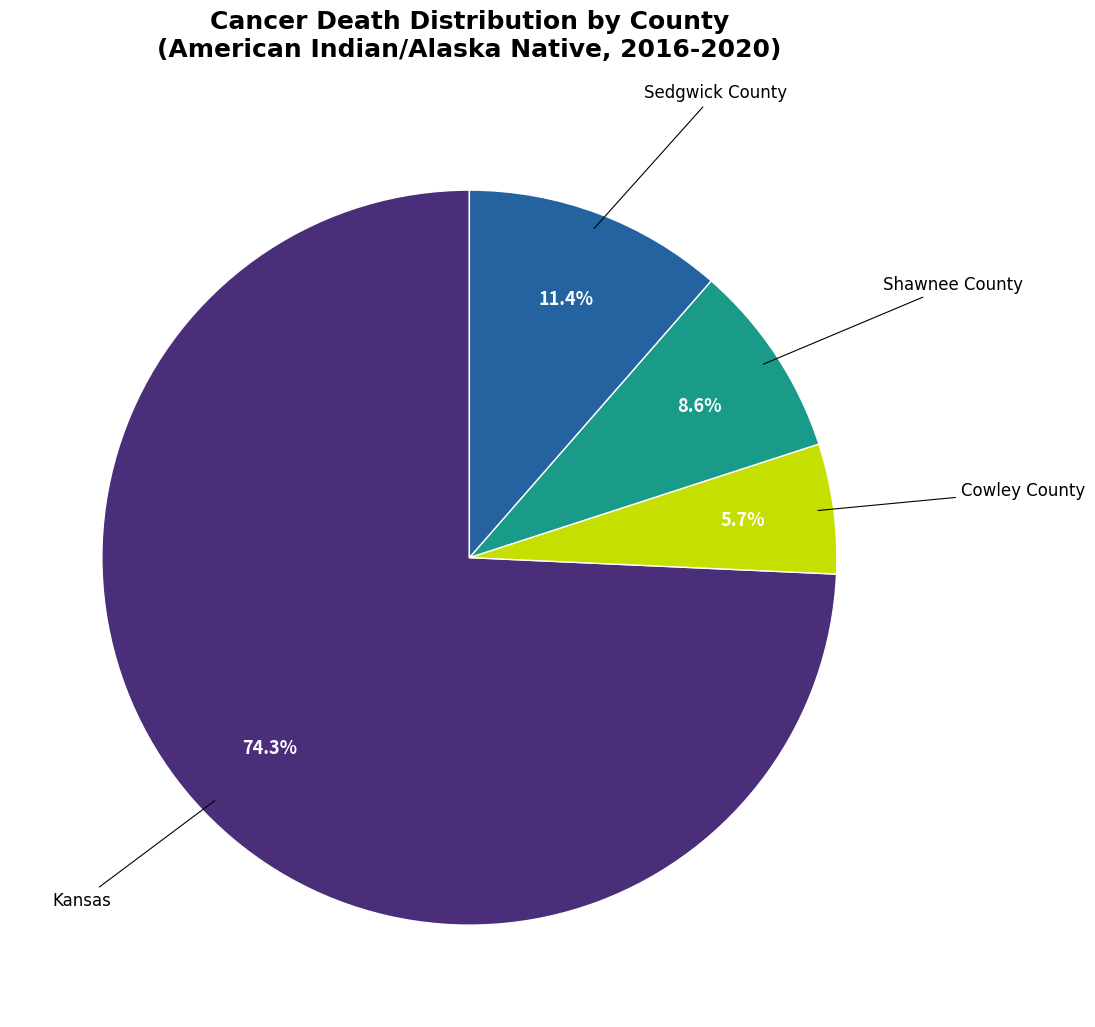

Is there any slice that represents more than half of the pie?

Yes